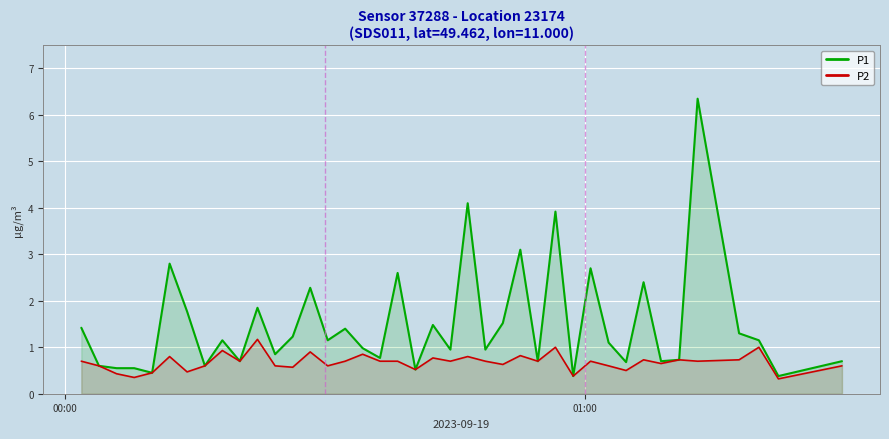

What is the maximum value for P2?

1.2